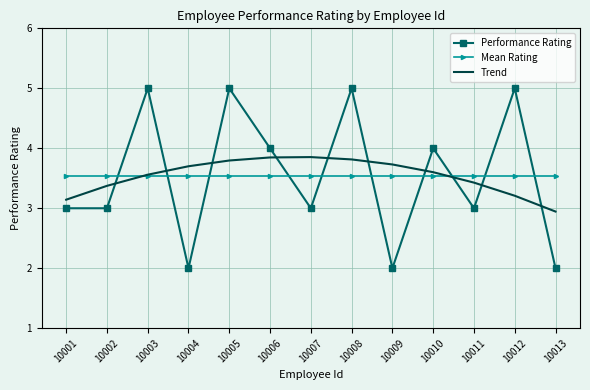

What is the difference between the maximum and second lowest values in the Trend series?

0.7